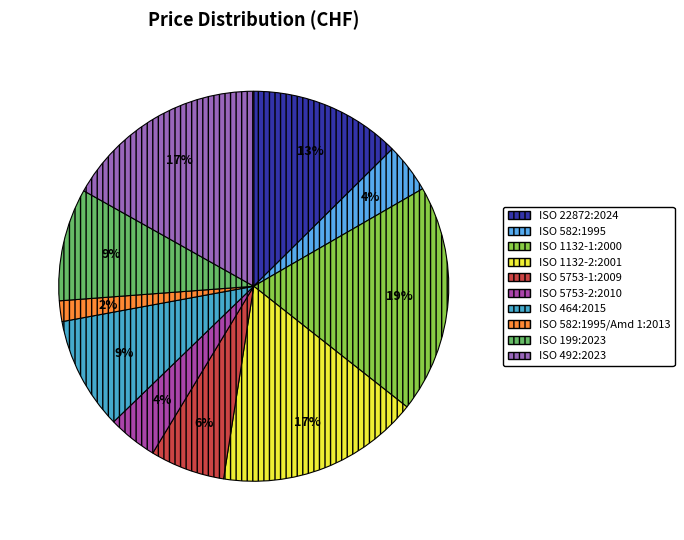

How many slices are in this pie chart?

10